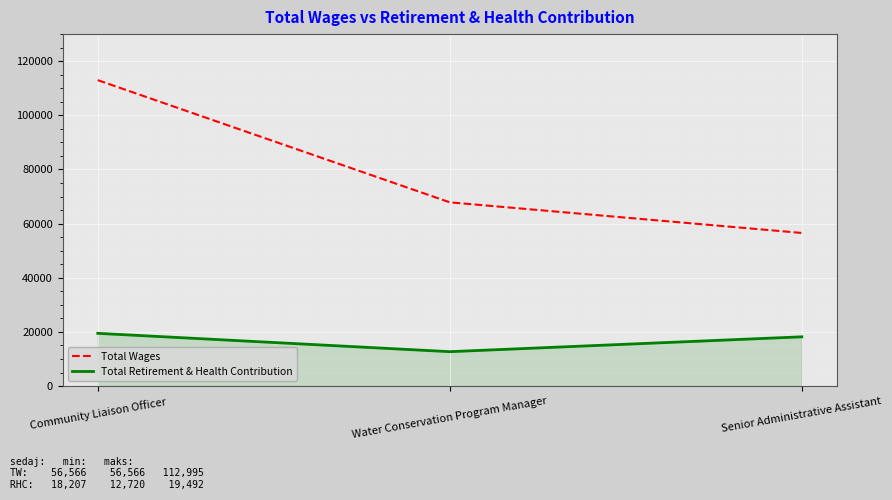

What is the average value of the Total Wages series?

79144